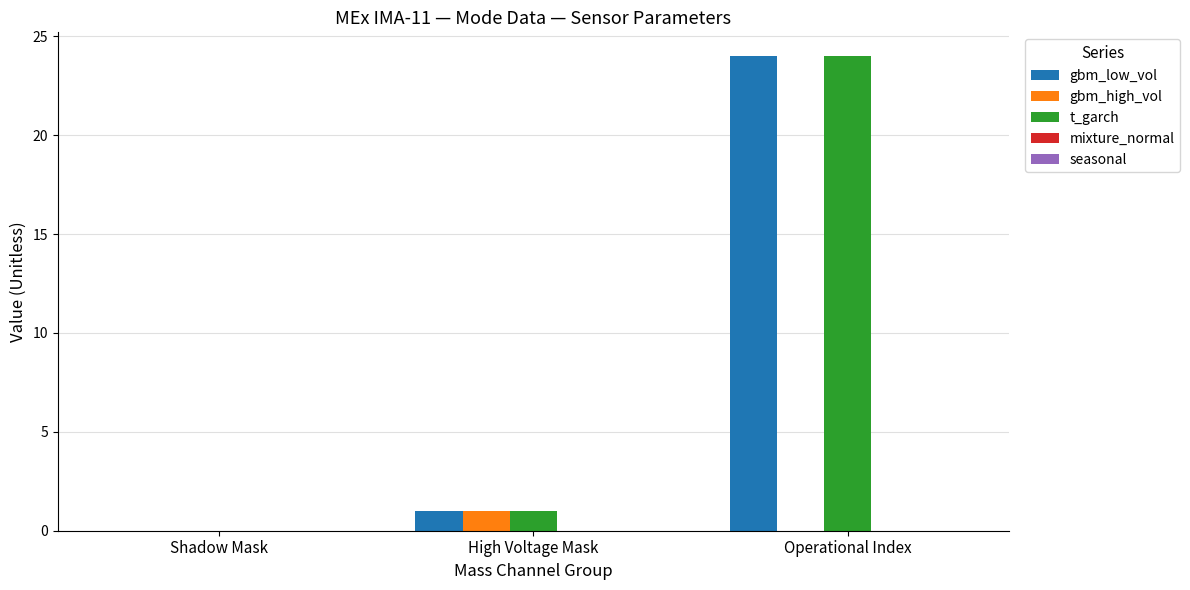

What is the total value across all series at High Voltage Mask?

3